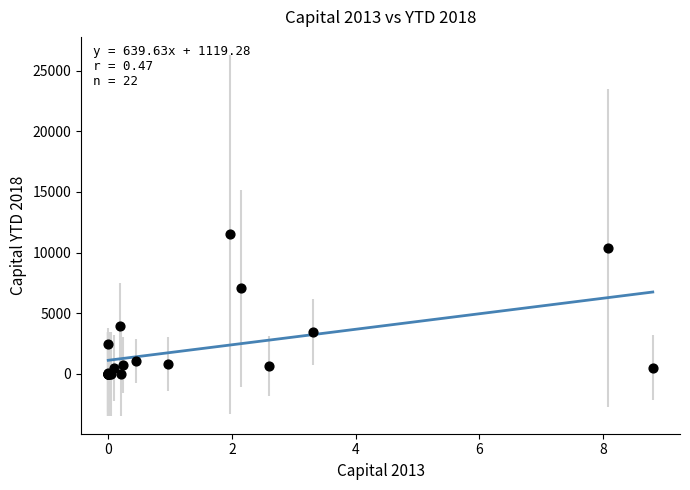

What Y value in the scatter plot is closest to 5750?

7043.4